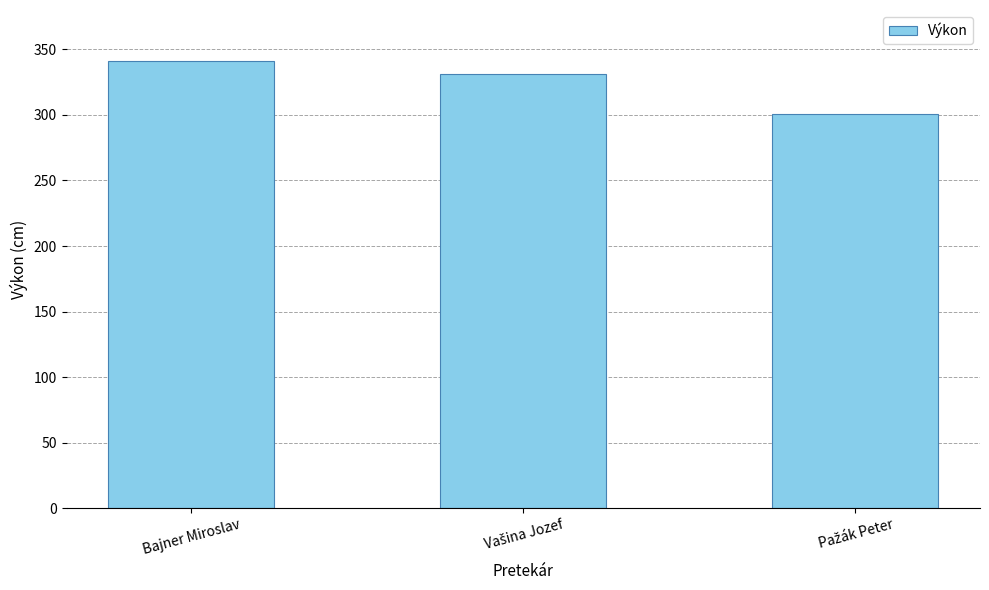

How many data points are less than 331?

1